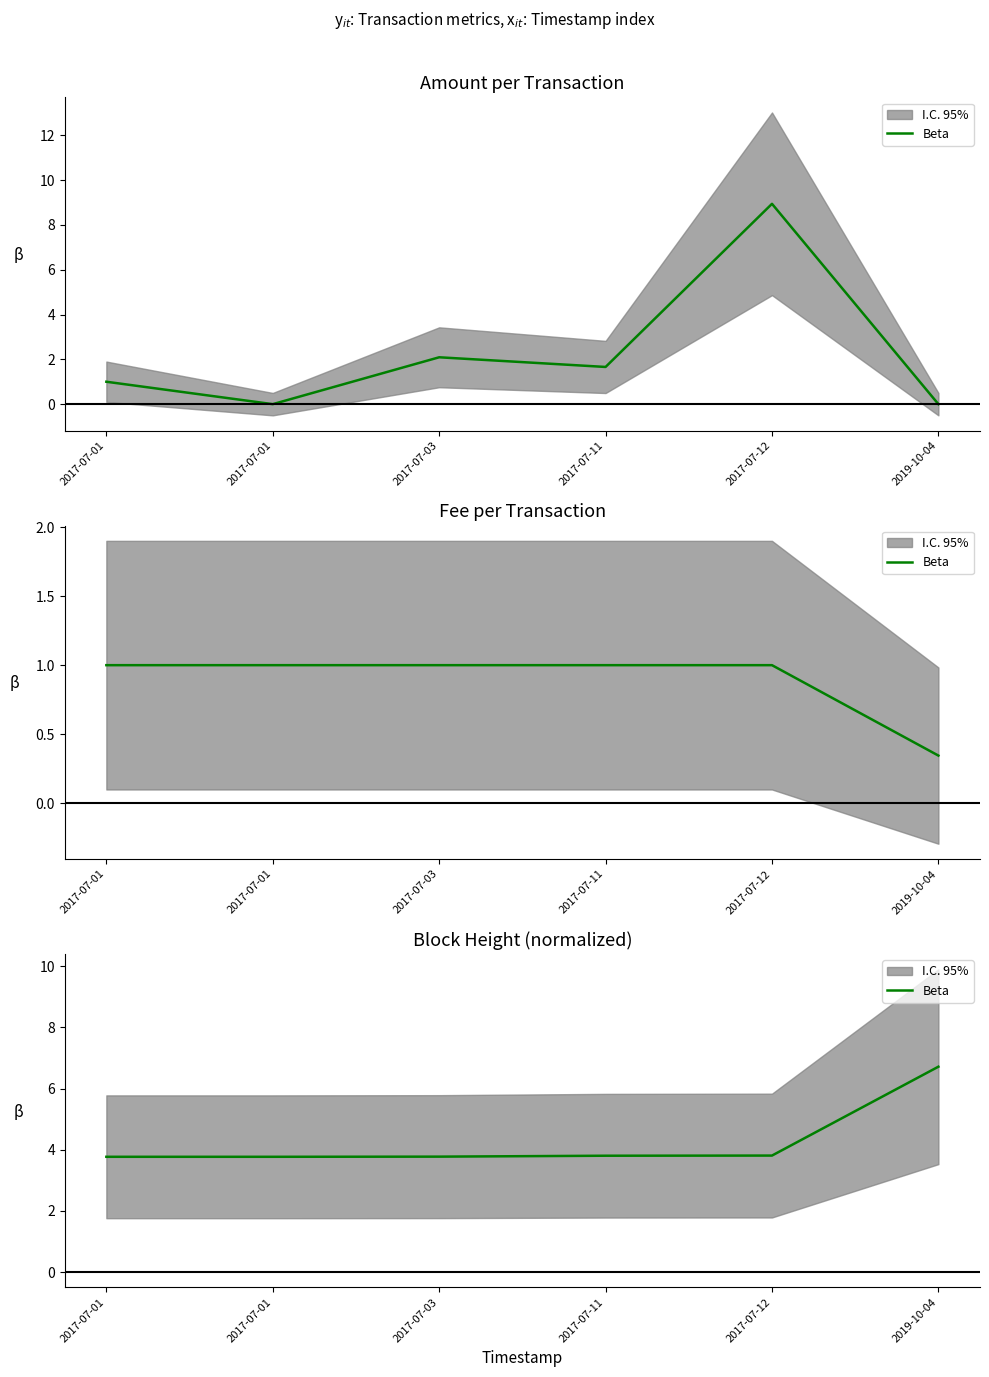

How many data points does each series have?

6